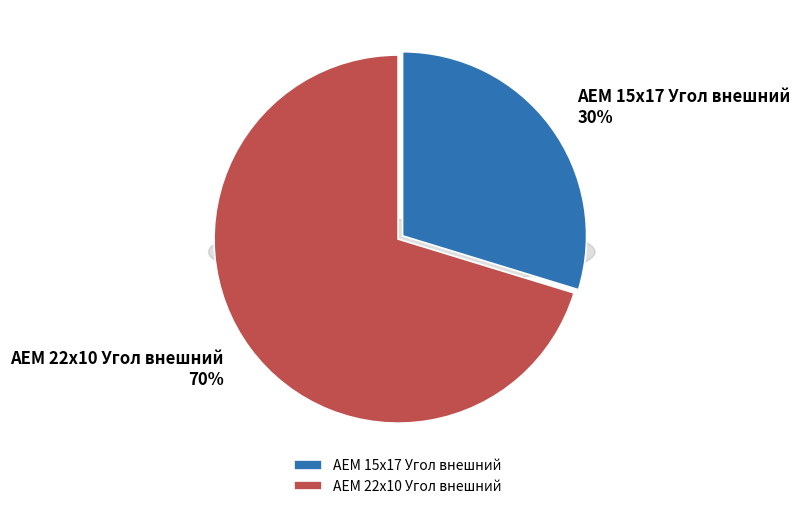

Which slice is the largest?

AEM 22x10 Угол внешний